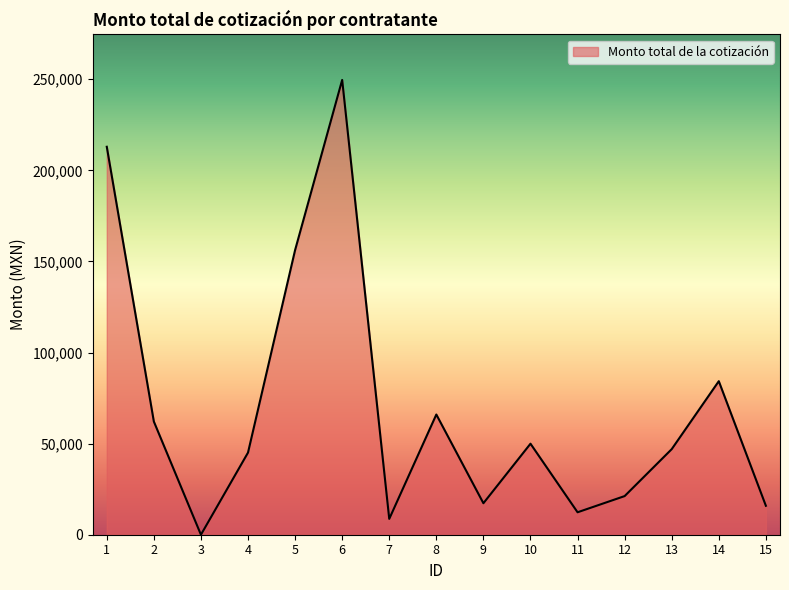

What is the difference between the values at 6 and 9?

232341.5